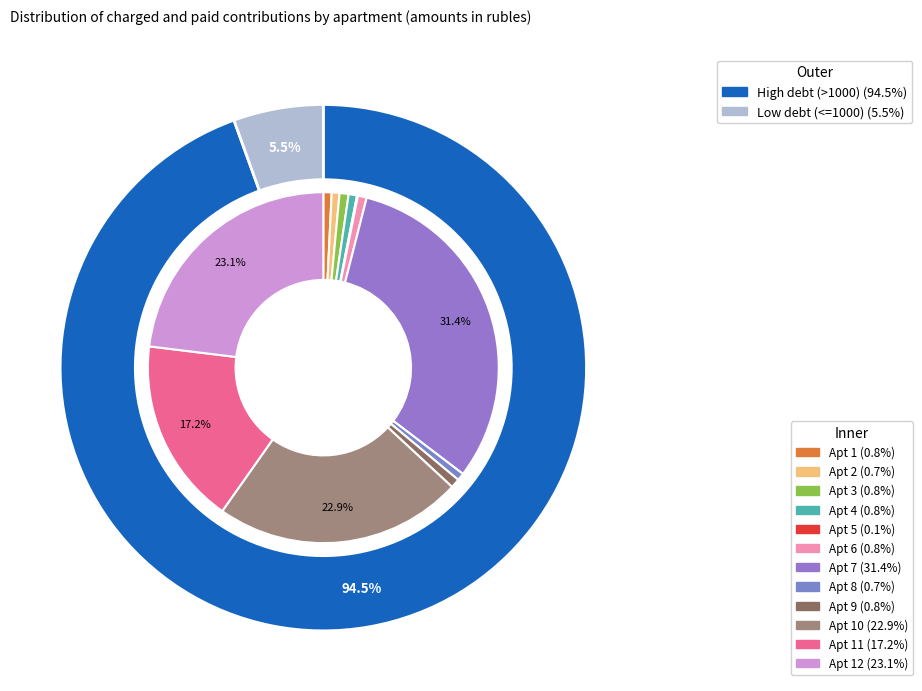

Which category has the biggest portion of the pie?

7